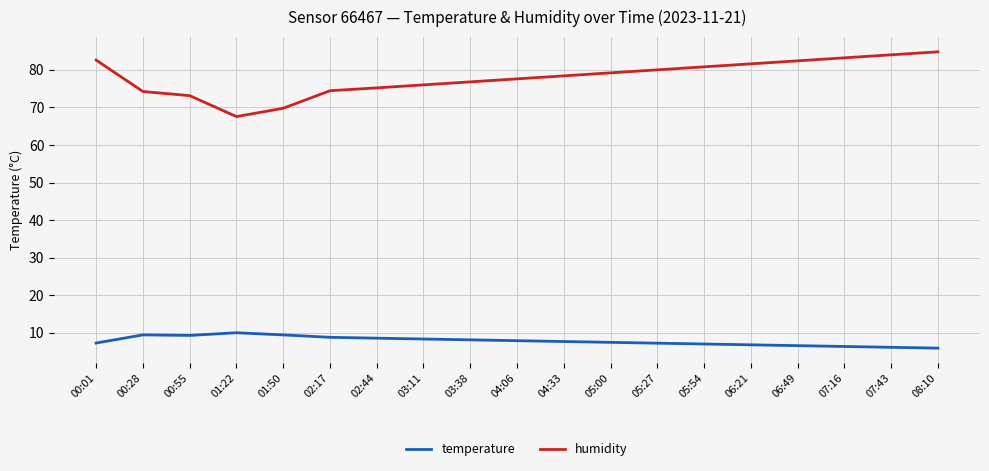

How many lines are shown in the chart?

2